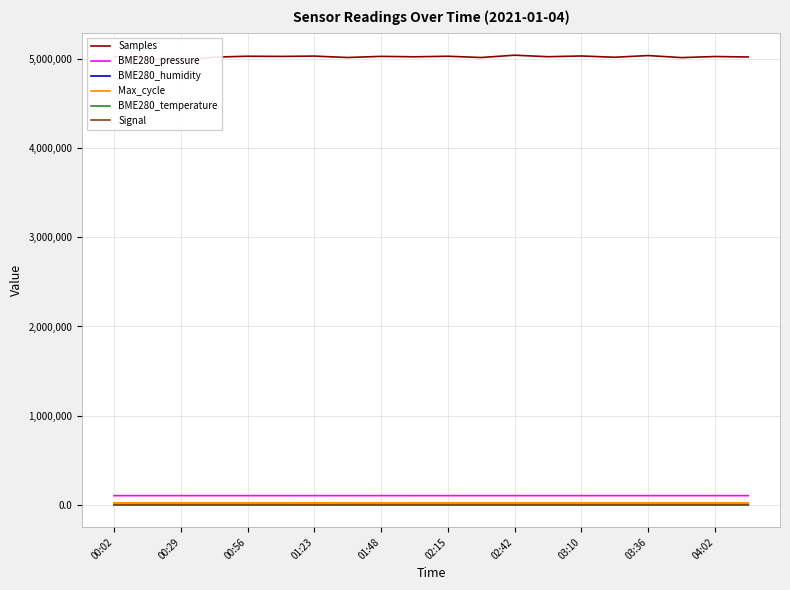

True or false: Signal and BME280_pressure cross at least once.

False